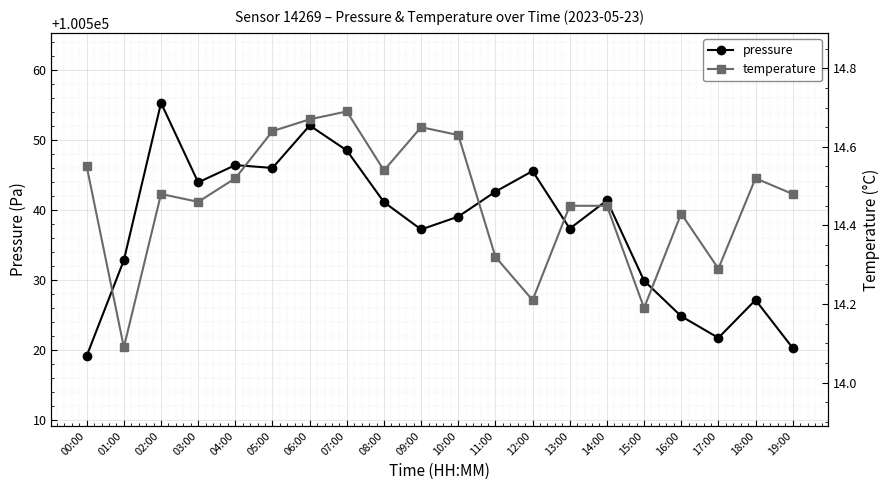

Which label corresponds to the smallest value in the chart?

01:00